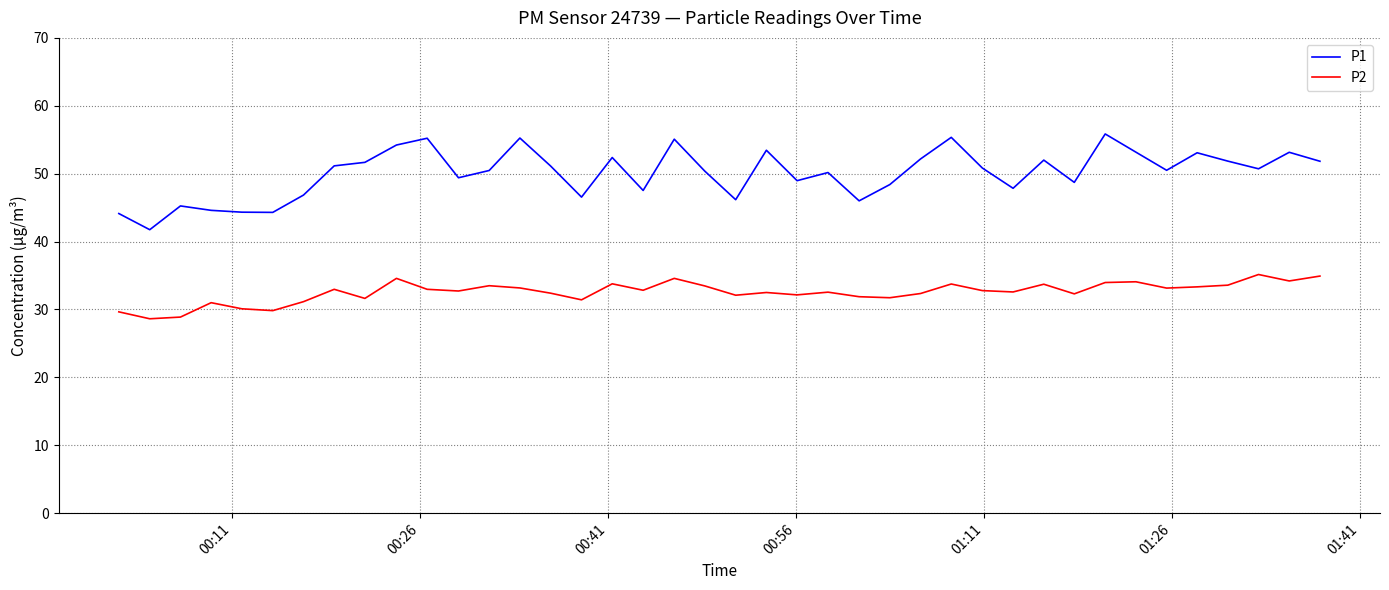

How many lines are shown in the chart?

2